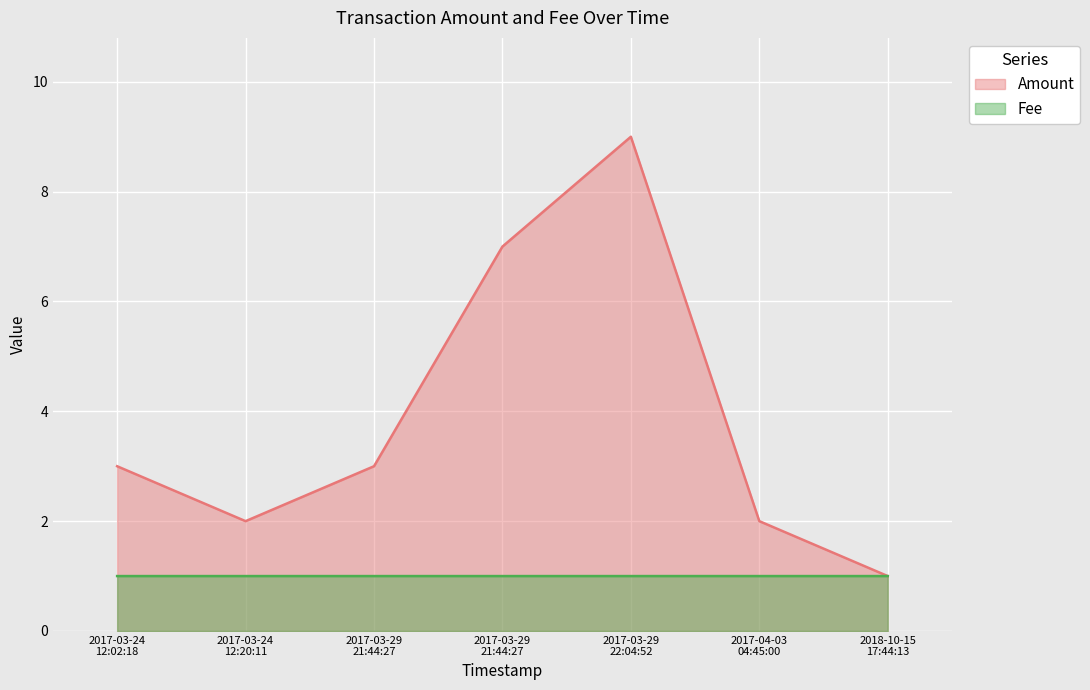

What is the average value of the Fee series?

1.0